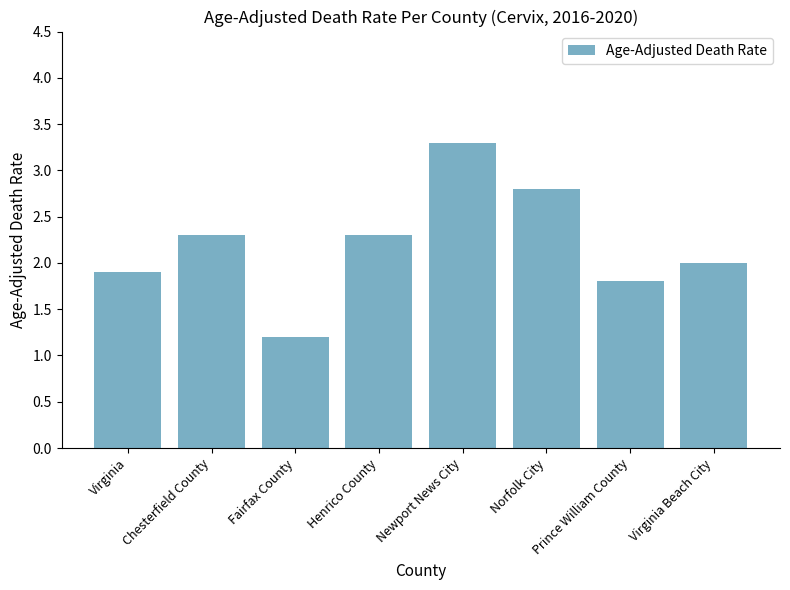

At which category does the chart reach its minimum across all series?

Fairfax County